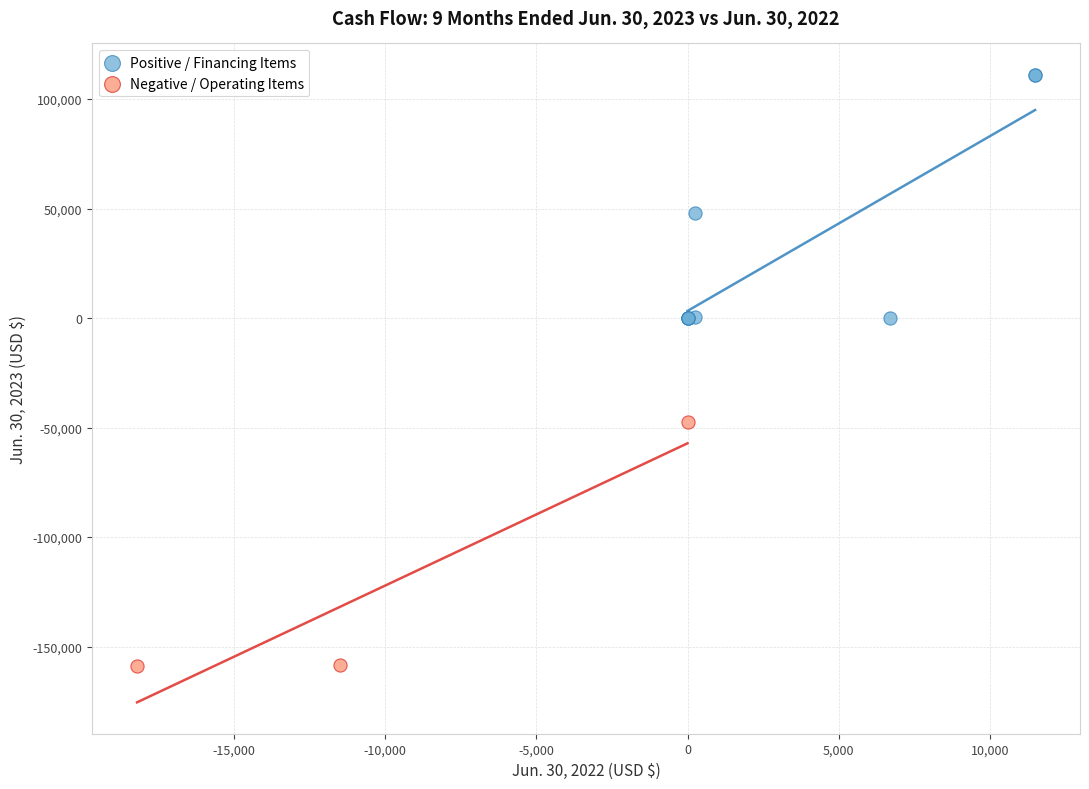

Which series contains the highest Y value?

Positive / Financing Items